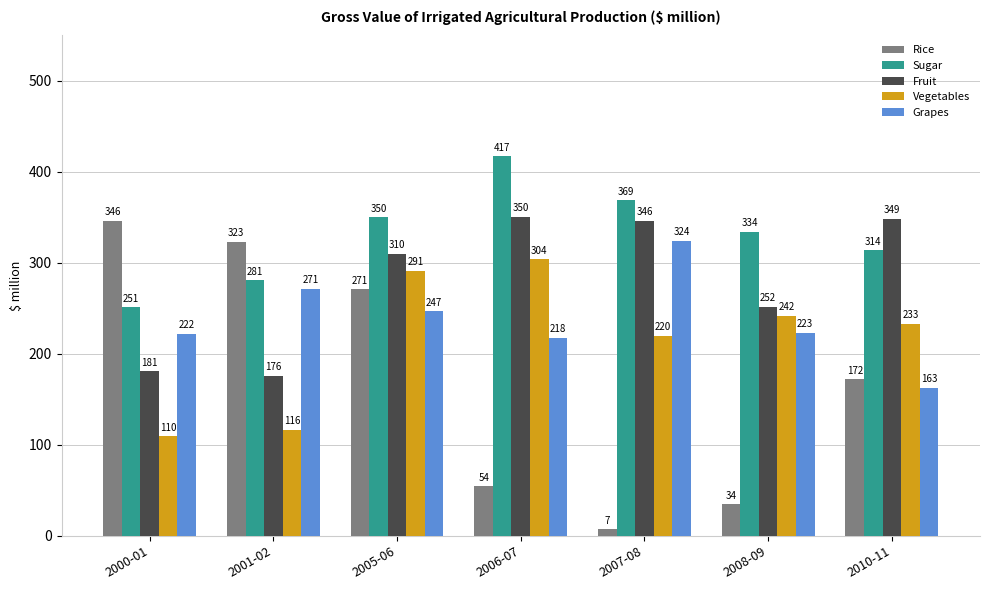

What position from the left is 2007-08?

5